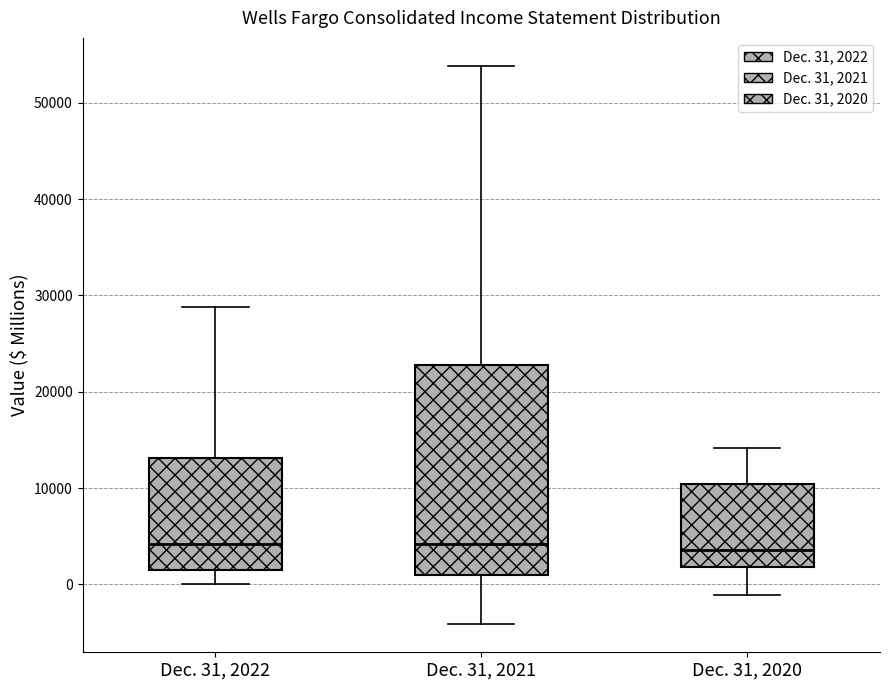

Which box is the tallest, from its lower edge to its upper edge?

Dec. 31, 2021